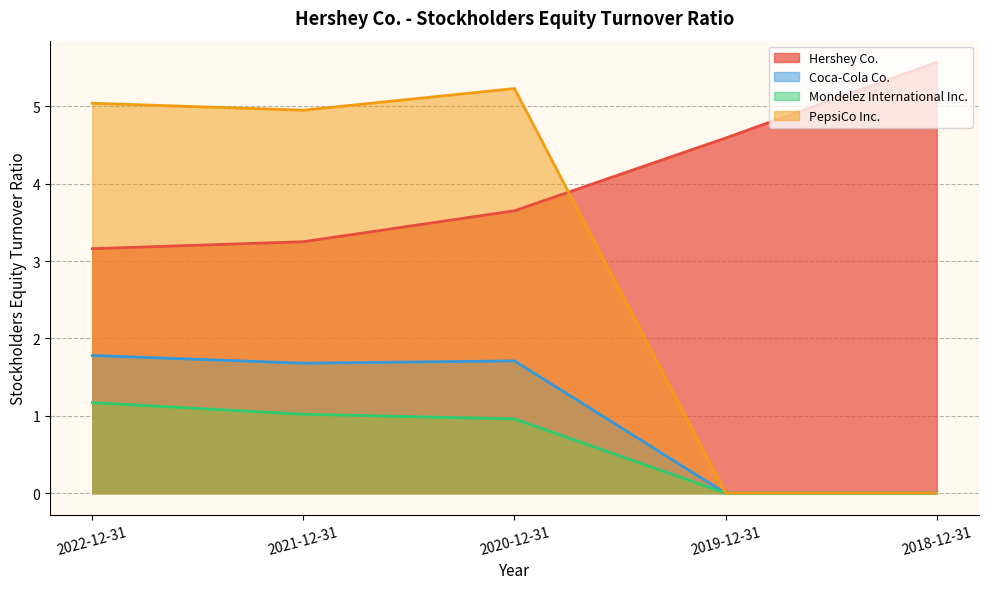

Reading right to left, extract all data points from this chart.

Hershey Co.: 2018-12-31=5.6	2019-12-31=4.6	2020-12-31=3.6	2021-12-31=3.2	2022-12-31=3.2
Coca-Cola Co.: 2018-12-31=0.0	2019-12-31=0.0	2020-12-31=1.7	2021-12-31=1.7	2022-12-31=1.8
Mondelez International Inc.: 2018-12-31=0.0	2019-12-31=0.0	2020-12-31=1.0	2021-12-31=1.0	2022-12-31=1.2
PepsiCo Inc.: 2018-12-31=0.0	2019-12-31=0.0	2020-12-31=5.2	2021-12-31=5.0	2022-12-31=5.0